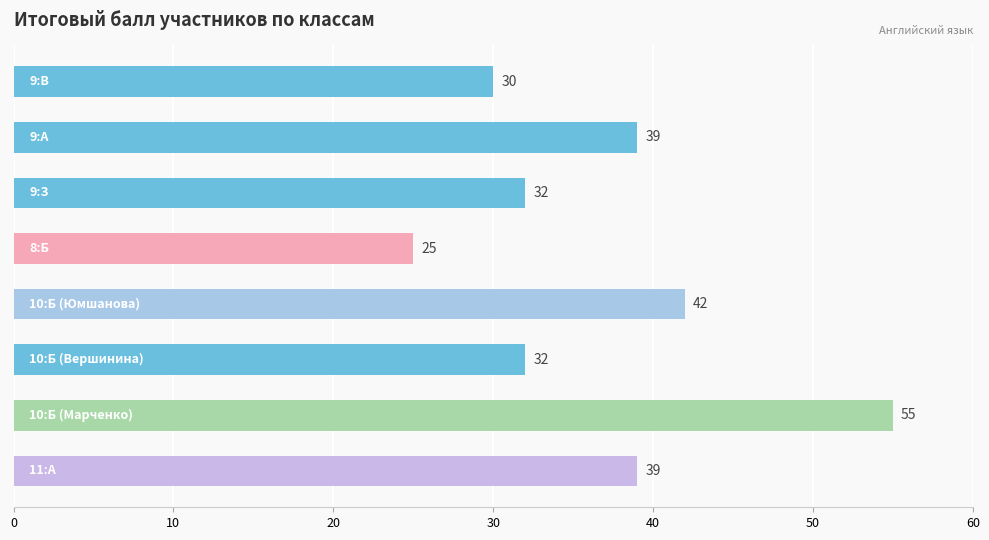

What is the value of the 8th bar from the top?

39